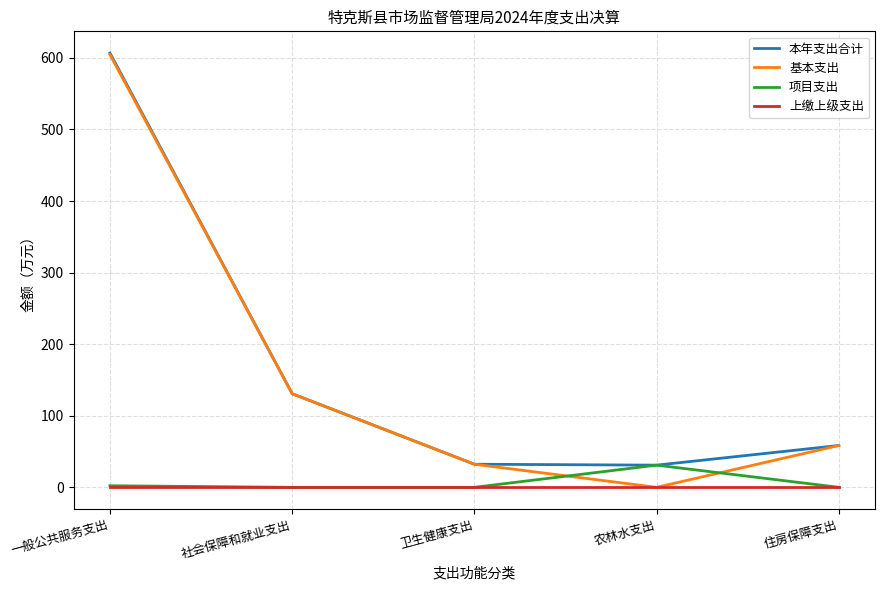

At which category is the sum across all series the highest?

一般公共服务支出